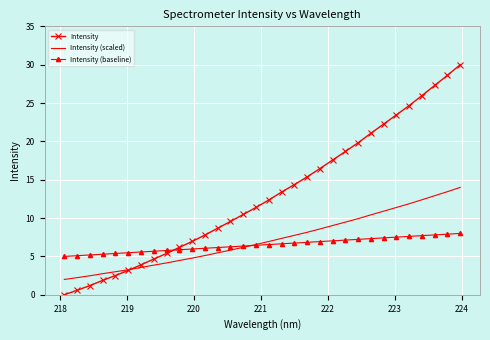

What is the difference between the maximum and minimum values in the Intensity series?

30.0